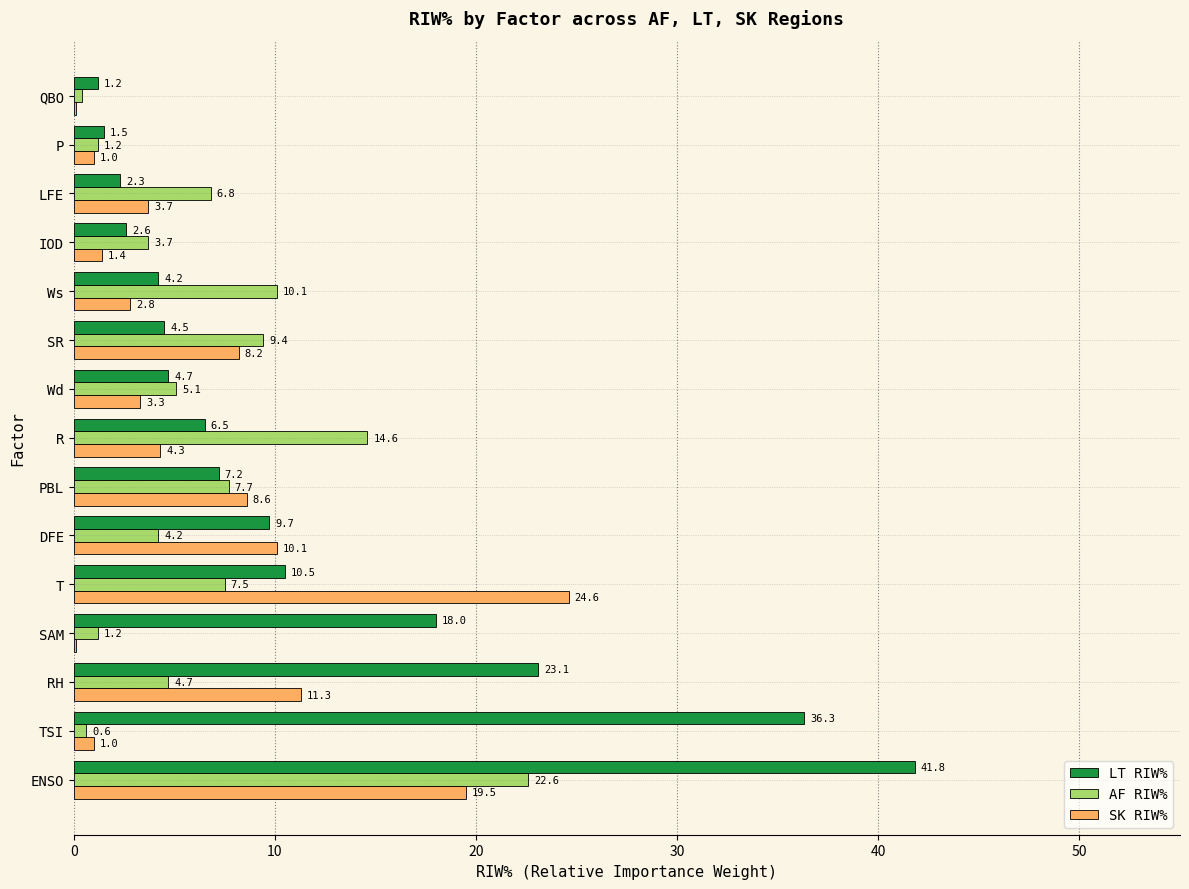

Which series changed the most between ENSO and QBO?

LT RIW%